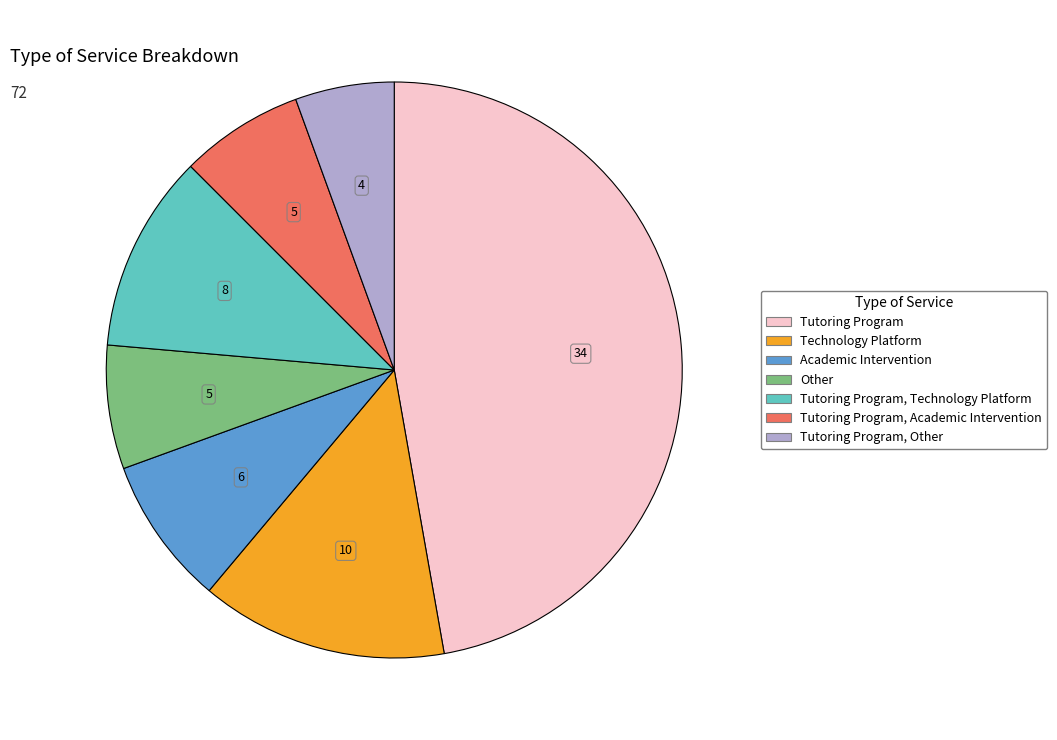

Is there any slice that represents more than half of the pie?

No